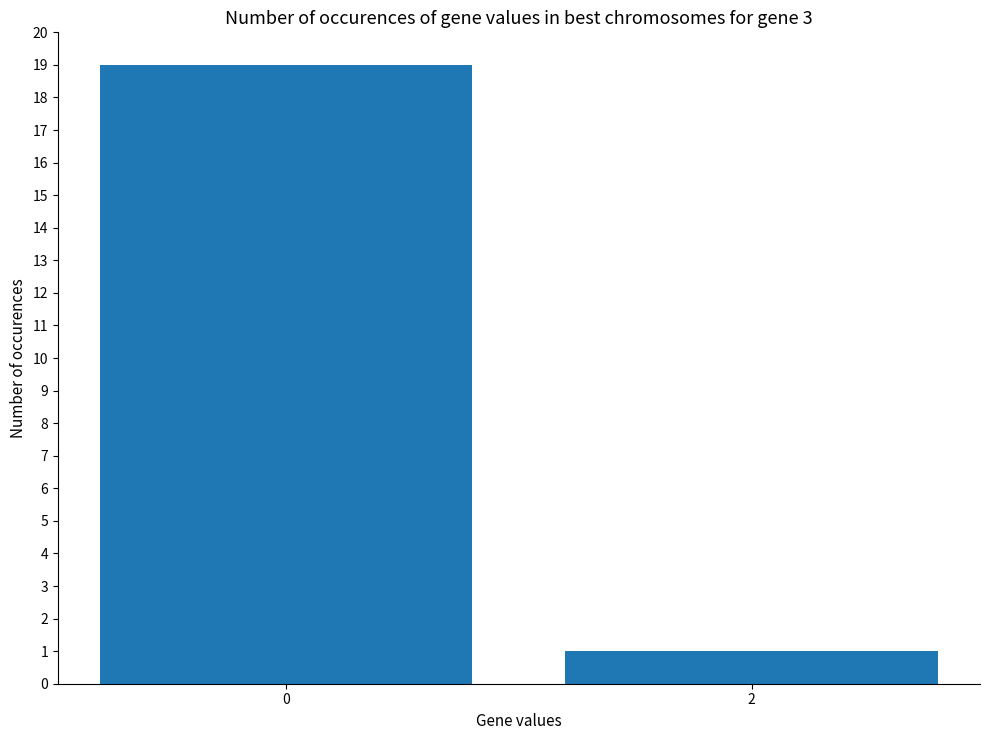

Is it true that the value at 0 is 19?

True